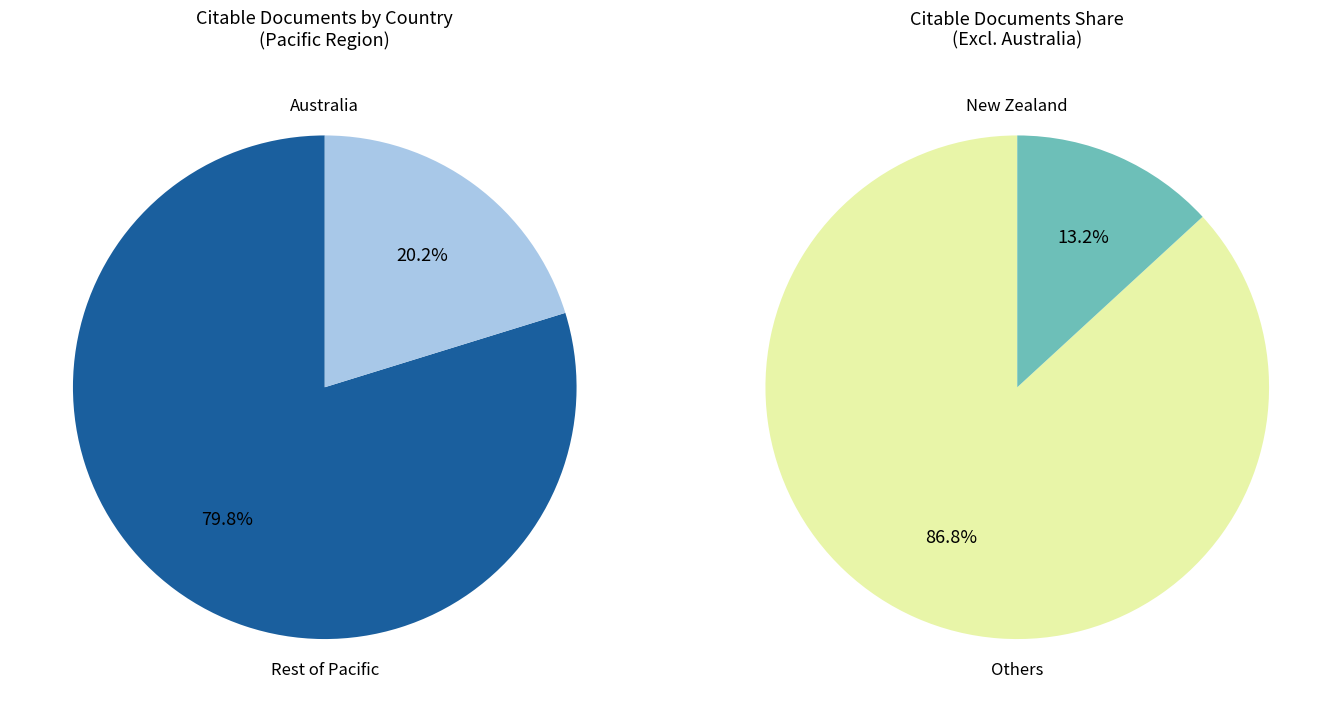

Is it true that Tonga is 0% of the pie?

True